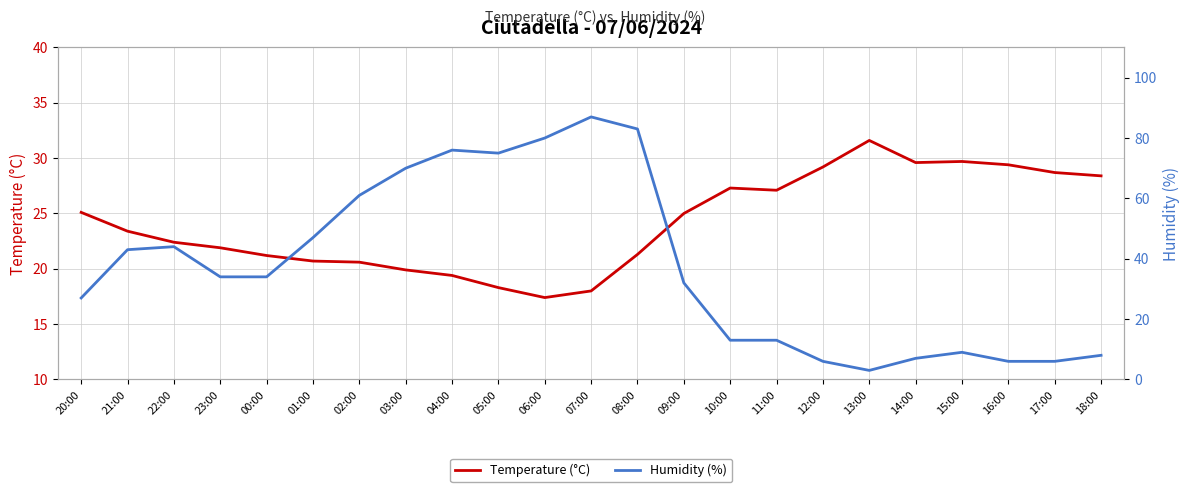

How many values in the Humidity (%) series are below 34?

11